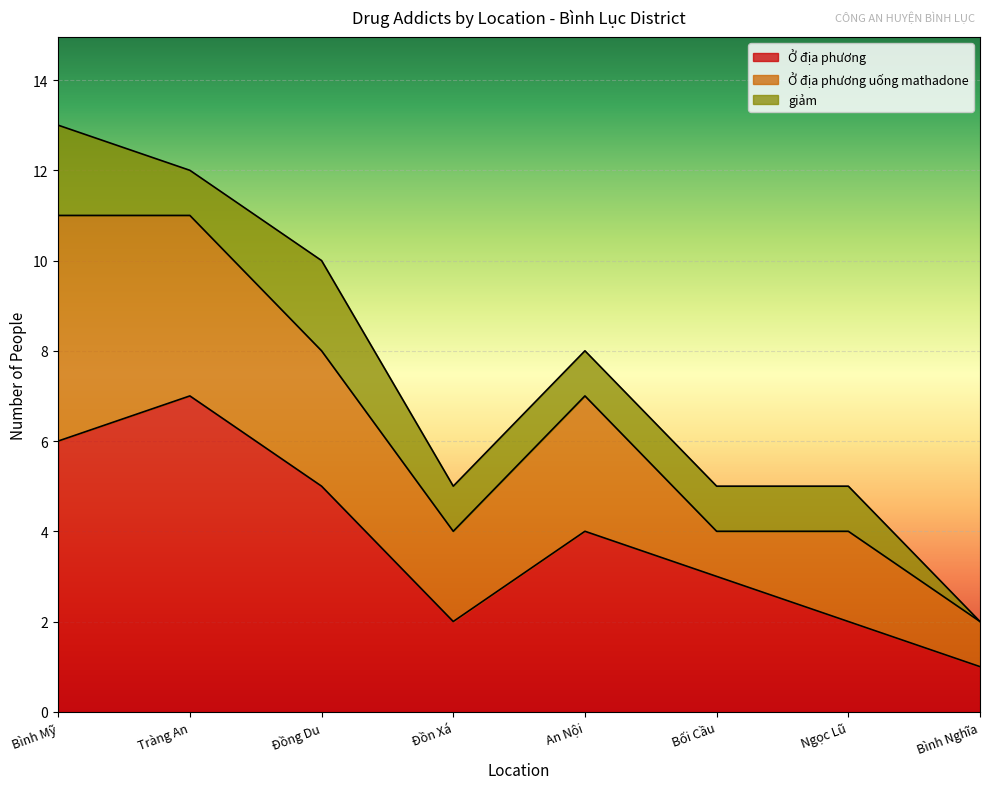

Is the value of Ở địa phương uống mathadone at Tràng An greater than the value of giảm at Bình Nghĩa?

Yes